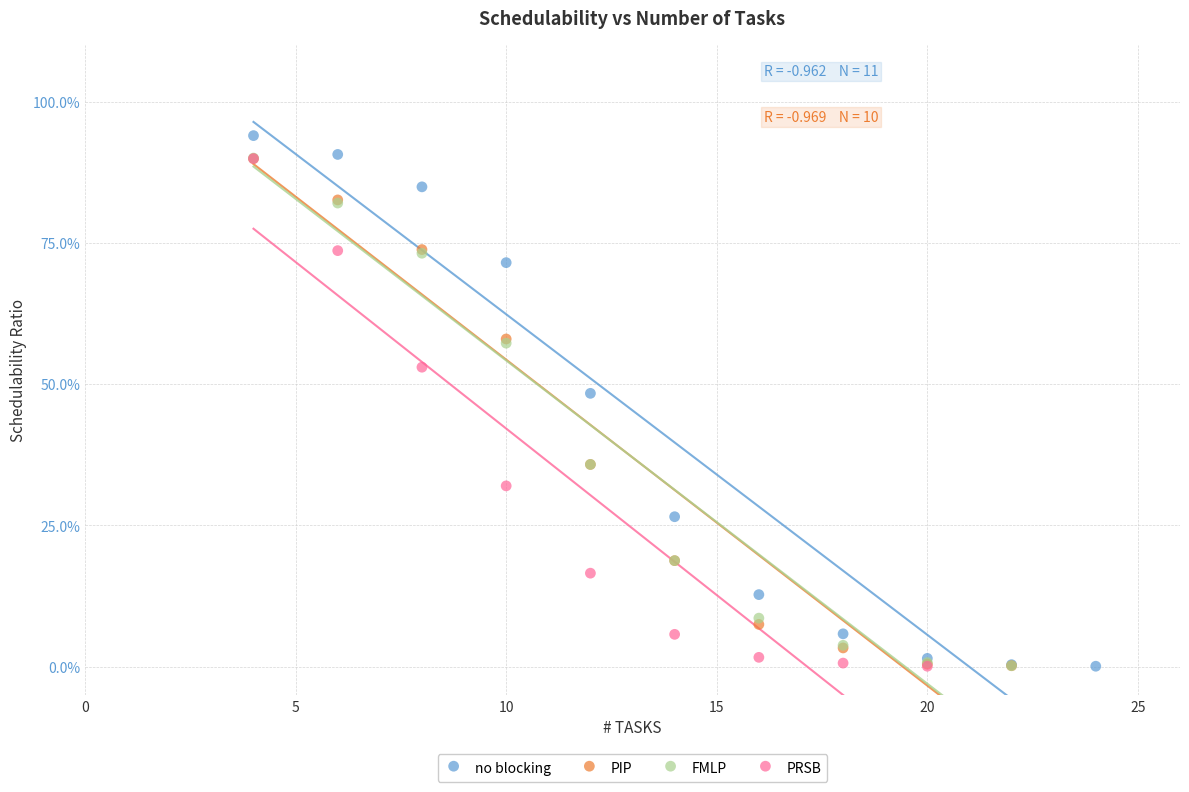

What are all the series names shown in the legend?

no blocking, PIP, FMLP, PRSB